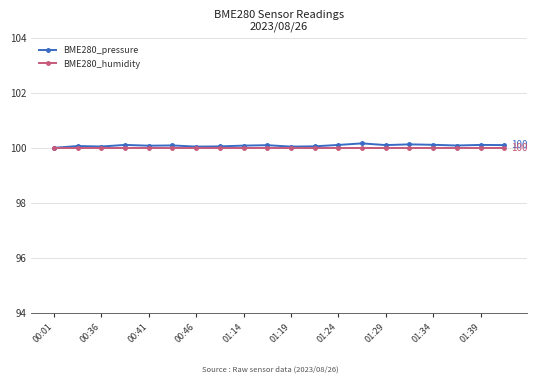

True or false: BME280_pressure has more than 0 points higher than both neighbors.

True